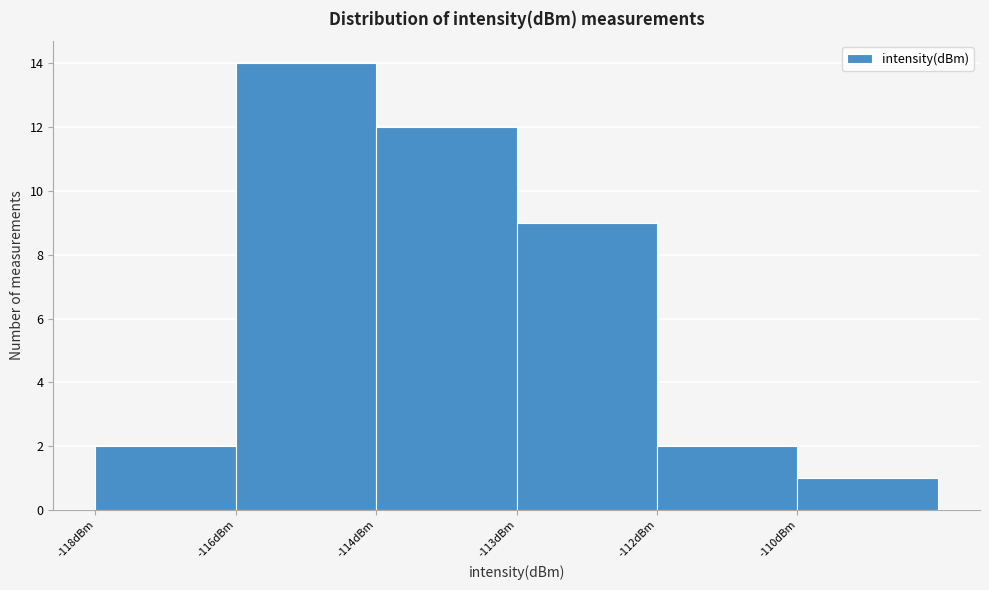

Reading right to left, transcribe all the data shown in this chart.

1	2	9	12	14	2